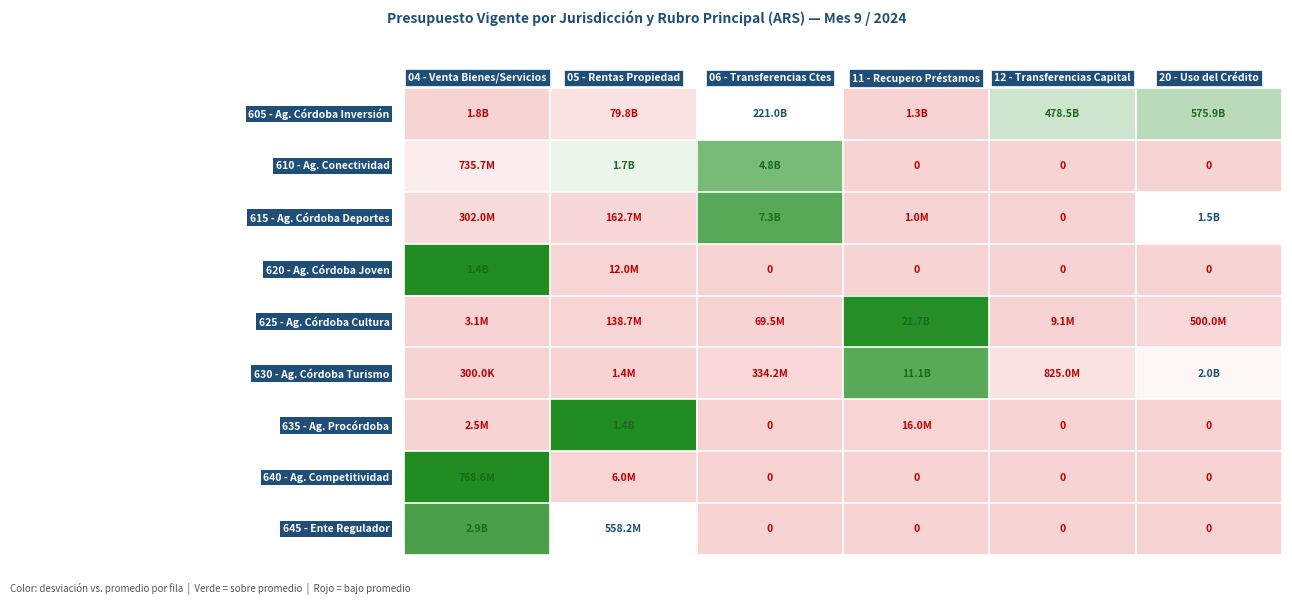

How many data points does each series have?

6